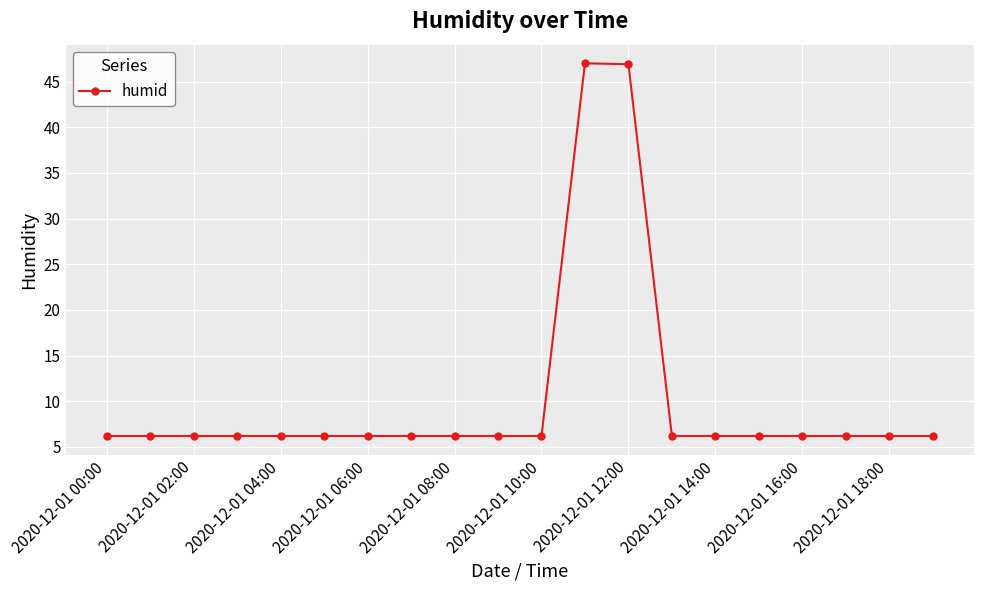

What is the average value?

10.3